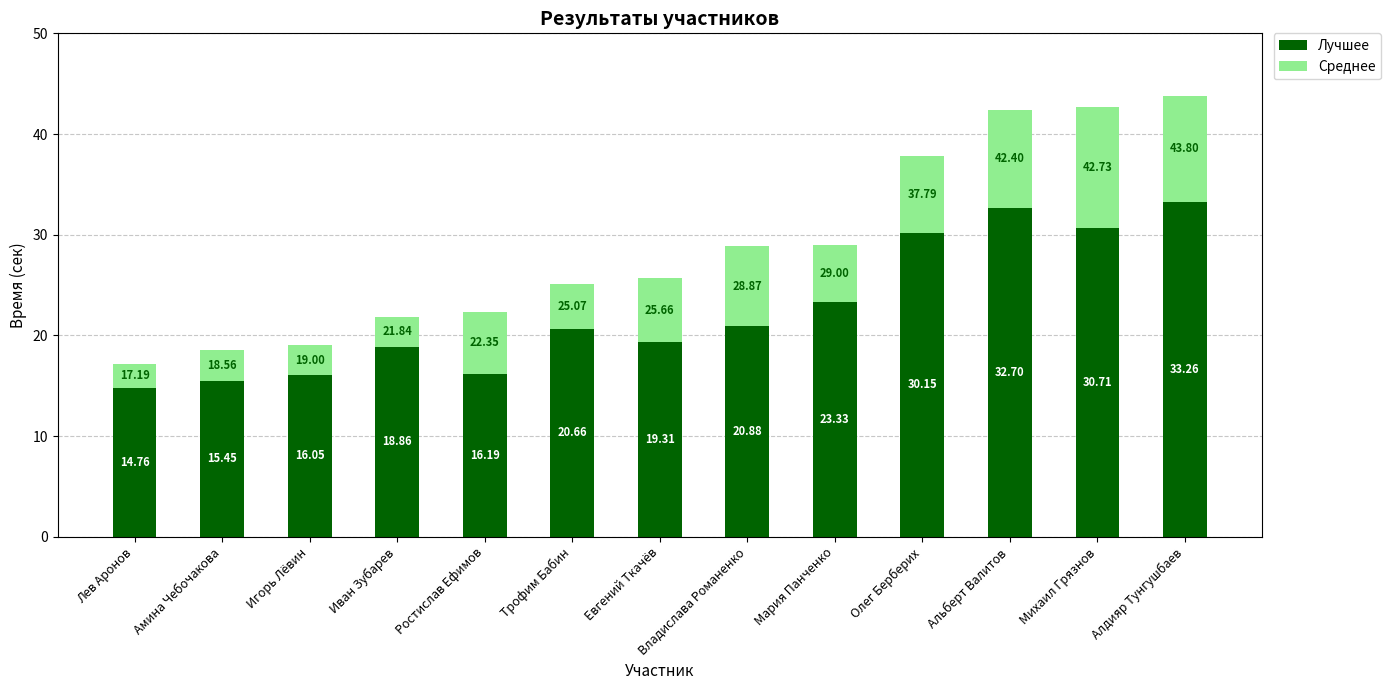

At which label does Лучшее reach its minimum?

Лев Аронов